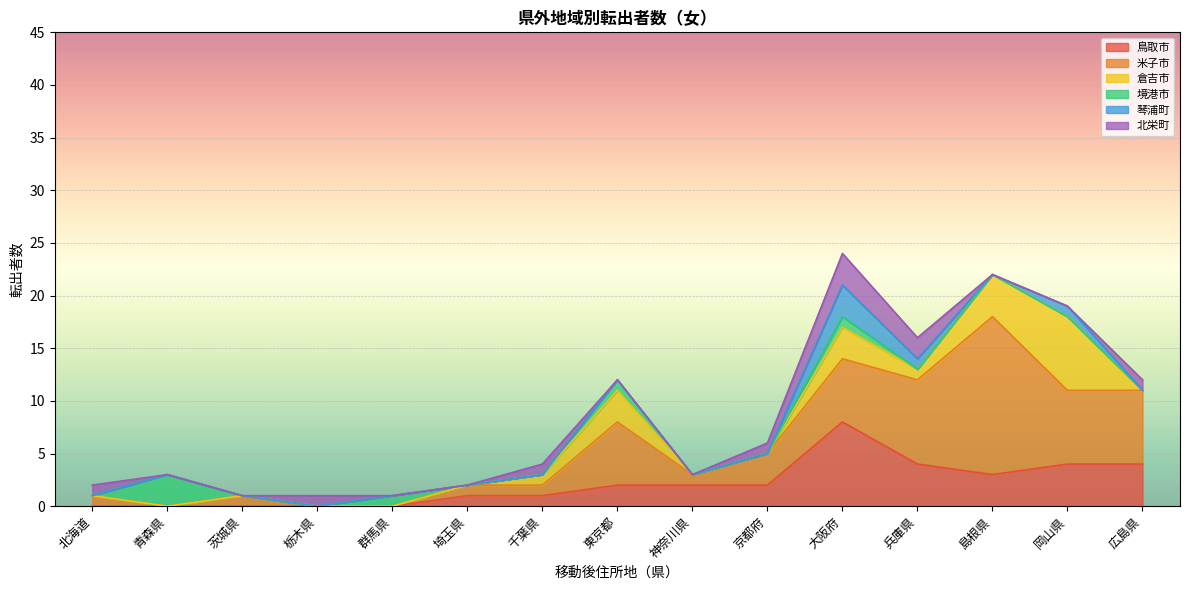

How many interior local peaks does the 境港市 series have?

4